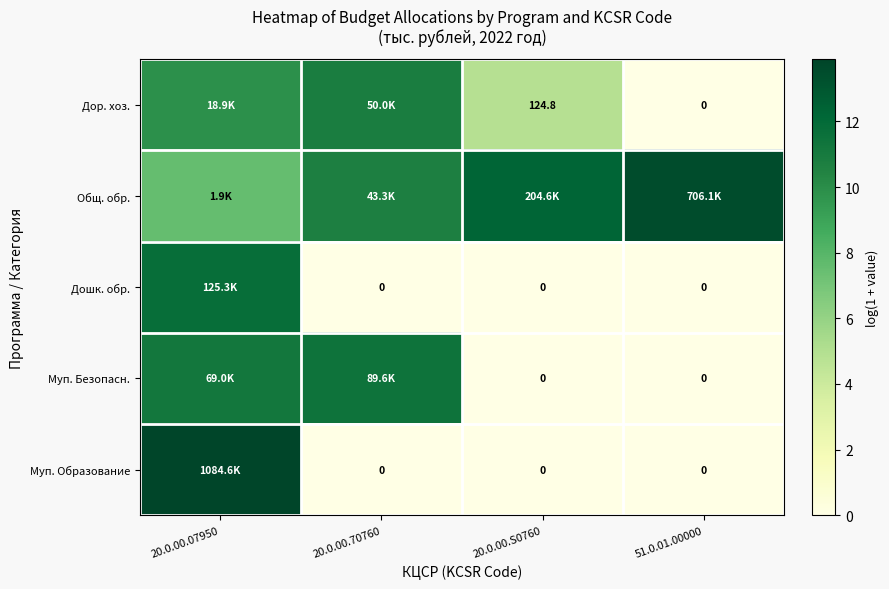

How many data points in Дор. хоз. are less than 9?

2